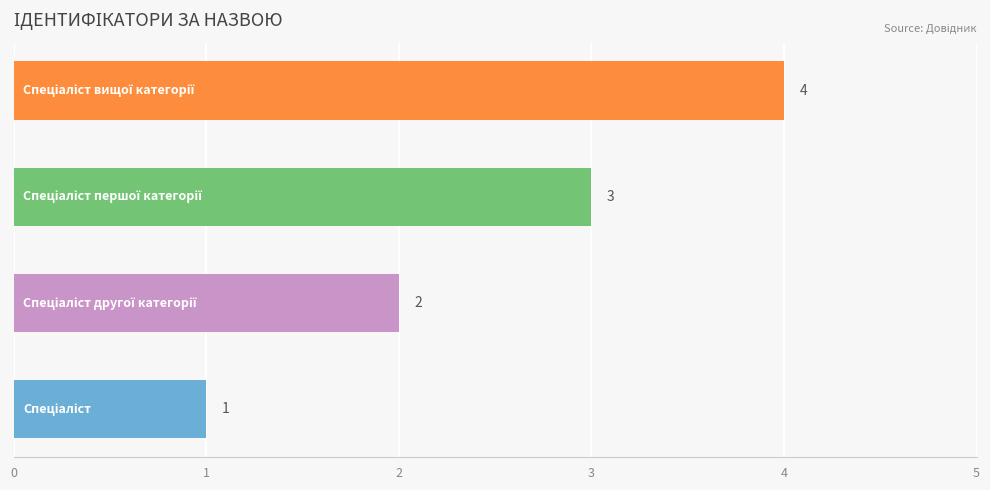

What is the greatest value displayed?

4